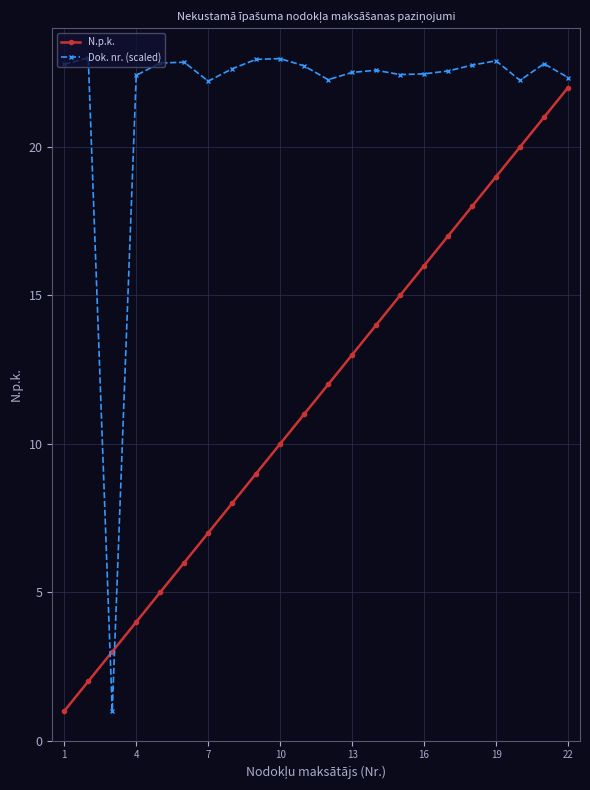

Which series has the largest range (max minus min)?

Dok. nr. (scaled)